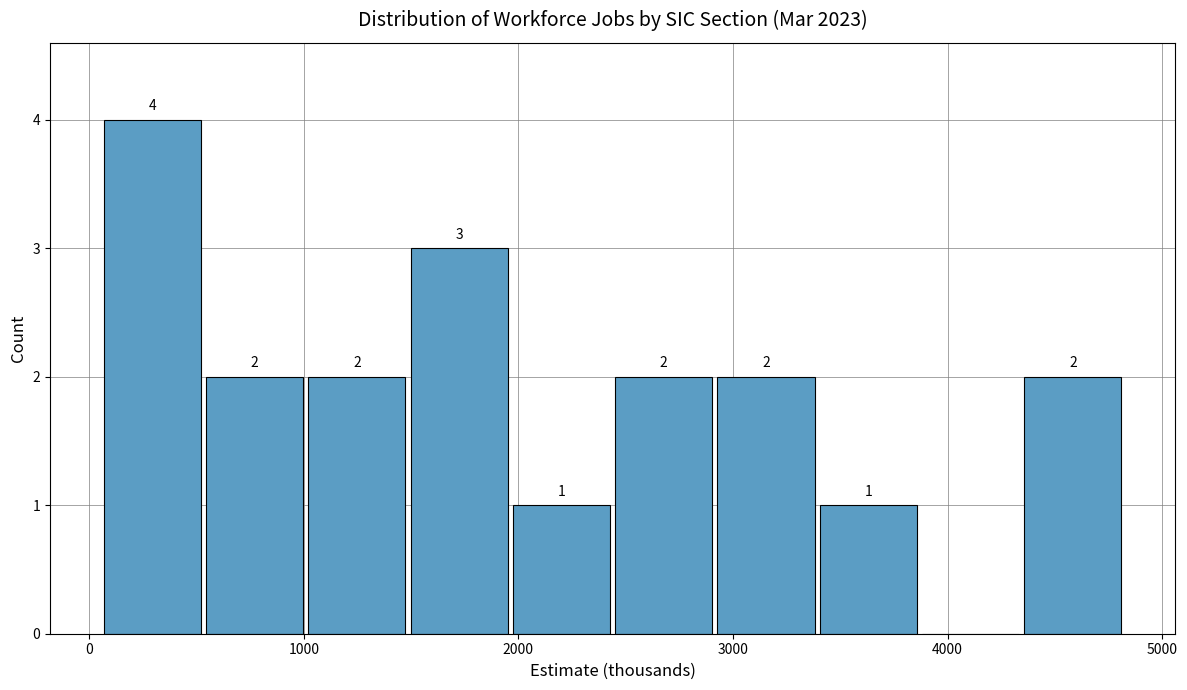

Which range on the x-axis has the tallest bar?

100 to 500